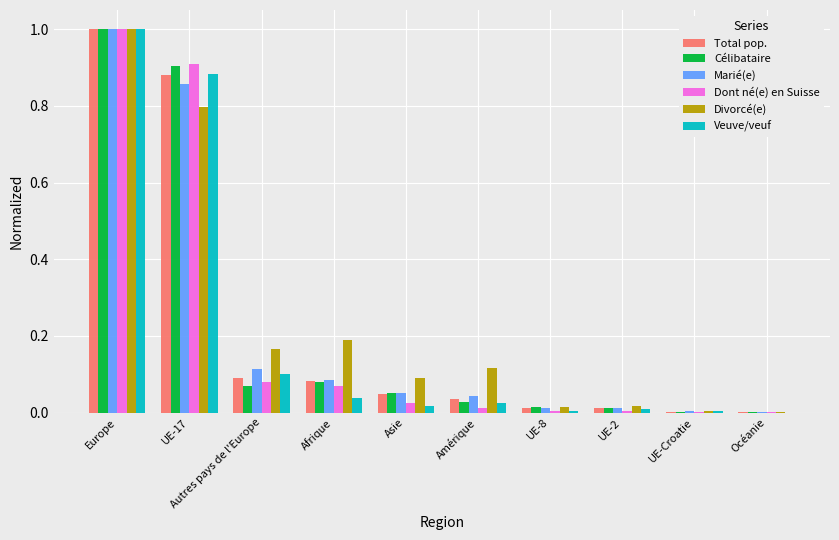

What is the total value across all series at UE-17?

5.2